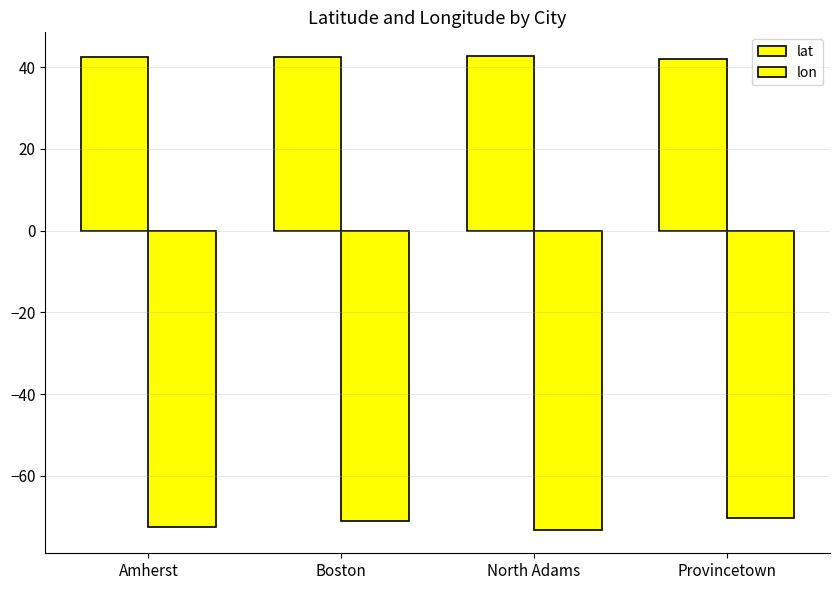

Reading left to right, list all the values displayed in this chart.

lat: Amherst=42.4	Boston=42.4	North Adams=42.7	Provincetown=42.1
lon: Amherst=-72.5	Boston=-71.1	North Adams=-73.1	Provincetown=-70.2